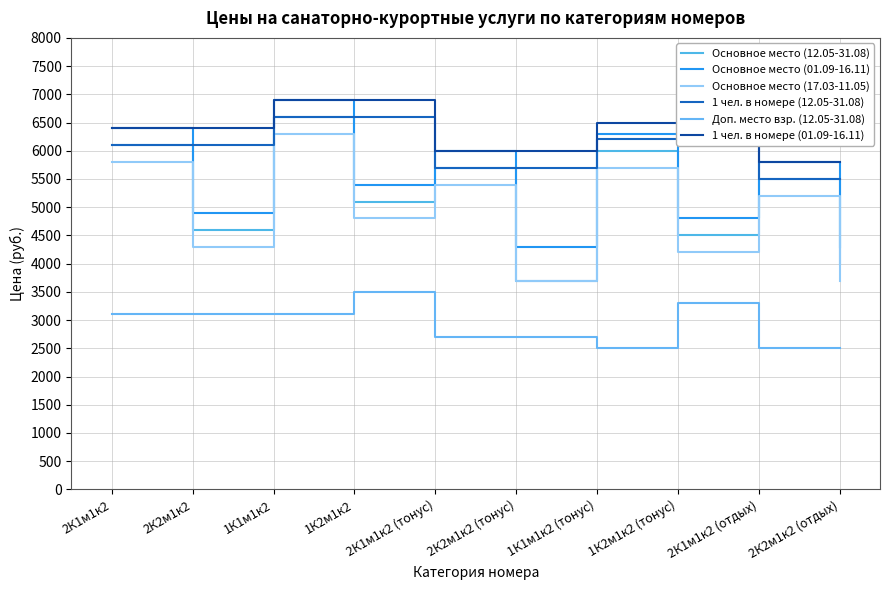

Reading left to right, list all the values displayed in this chart.

Основное место (12.05-31.08): 2К1м1к2=6100	2К2м1к2=4600	1К1м1к2=6600	1К2м1к2=5100	2К1м1к2 (тонус)=5700	2К2м1к2 (тонус)=3700	1К1м1к2 (тонус)=6000	1К2м1к2 (тонус)=4500	2К1м1к2 (отдых)=5500	2К2м1к2 (отдых)=4000
Основное место (01.09-16.11): 2К1м1к2=6400	2К2м1к2=4900	1К1м1к2=6900	1К2м1к2=5400	2К1м1к2 (тонус)=6000	2К2м1к2 (тонус)=4300	1К1м1к2 (тонус)=6300	1К2м1к2 (тонус)=4800	2К1м1к2 (отдых)=5800	2К2м1к2 (отдых)=4300
Основное место (17.03-11.05): 2К1м1к2=5800	2К2м1к2=4300	1К1м1к2=6300	1К2м1к2=4800	2К1м1к2 (тонус)=5400	2К2м1к2 (тонус)=3700	1К1м1к2 (тонус)=5700	1К2м1к2 (тонус)=4200	2К1м1к2 (отдых)=5200	2К2м1к2 (отдых)=3700
1 чел. в номере (12.05-31.08): 2К1м1к2=6100	2К2м1к2=6100	1К1м1к2=6600	1К2м1к2=6600	2К1м1к2 (тонус)=5700	2К2м1к2 (тонус)=5700	1К1м1к2 (тонус)=6200	1К2м1к2 (тонус)=6200	2К1м1к2 (отдых)=5500	2К2м1к2 (отдых)=5500
Доп. место взр. (12.05-31.08): 2К1м1к2=3100	2К2м1к2=3100	1К1м1к2=3100	1К2м1к2=3500	2К1м1к2 (тонус)=2700	2К2м1к2 (тонус)=2700	1К1м1к2 (тонус)=2500	1К2м1к2 (тонус)=3300	2К1м1к2 (отдых)=2500	2К2м1к2 (отдых)=2500
1 чел. в номере (01.09-16.11): 2К1м1к2=6400	2К2м1к2=6400	1К1м1к2=6900	1К2м1к2=6900	2К1м1к2 (тонус)=6000	2К2м1к2 (тонус)=6000	1К1м1к2 (тонус)=6500	1К2м1к2 (тонус)=6500	2К1м1к2 (отдых)=5800	2К2м1к2 (отдых)=5800